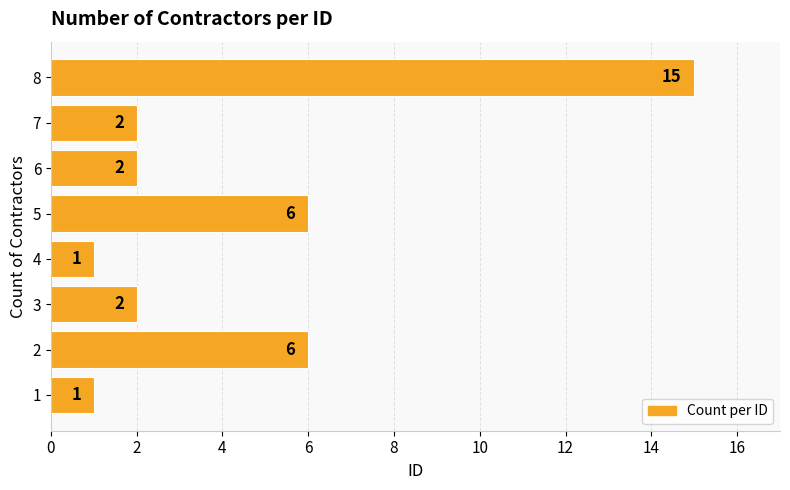

How many bars are there in total?

8